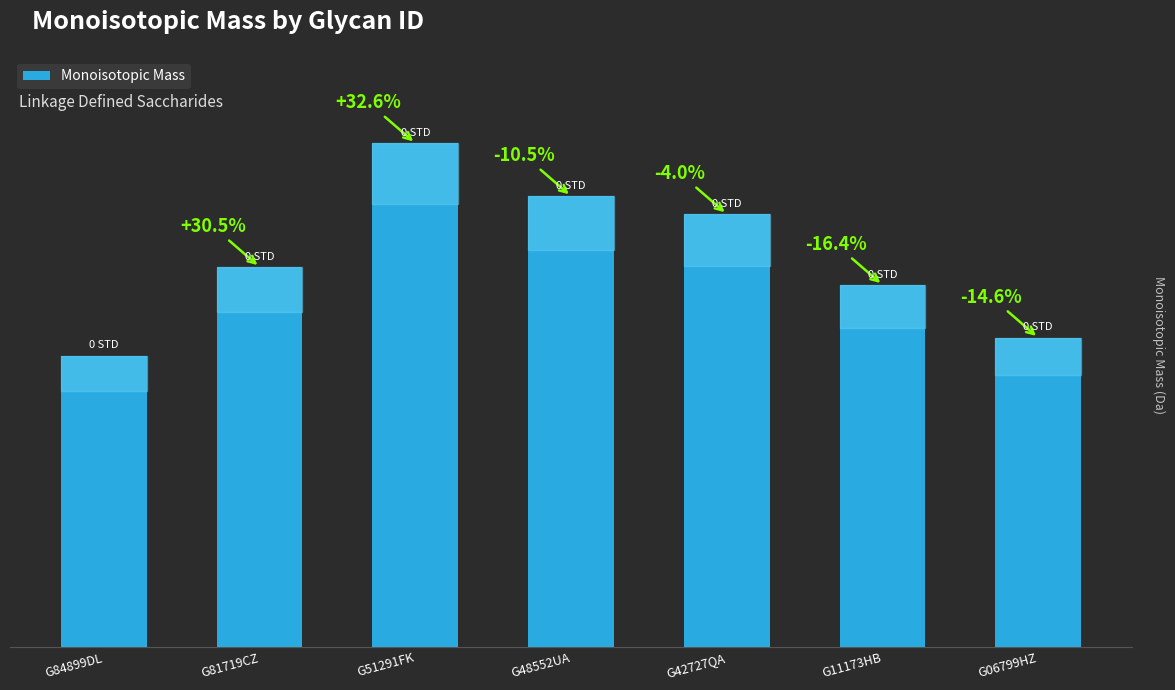

Are the bars grouped side by side (vs. stacked)?

No